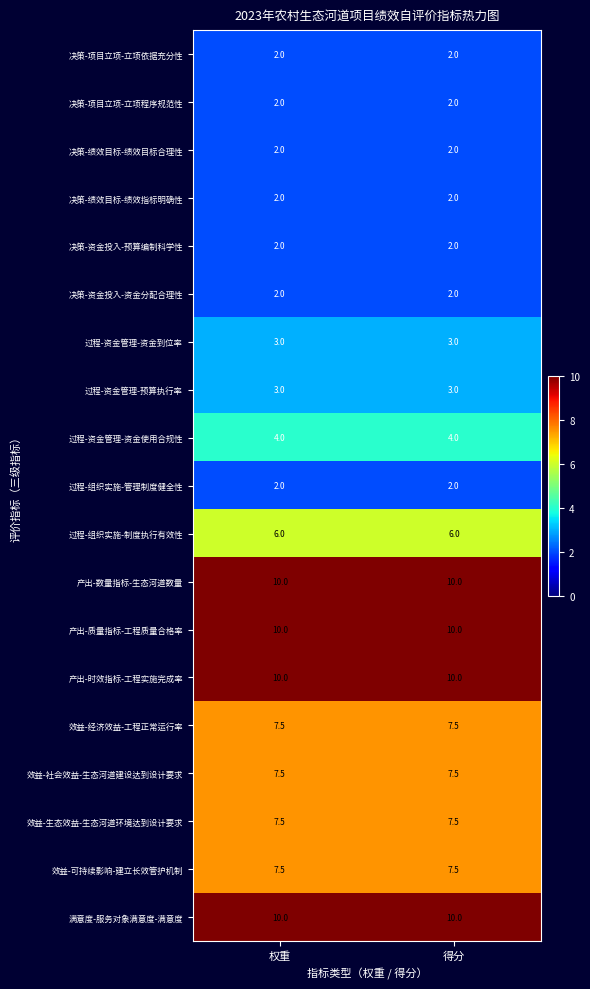

What is the smallest value displayed?

2.0